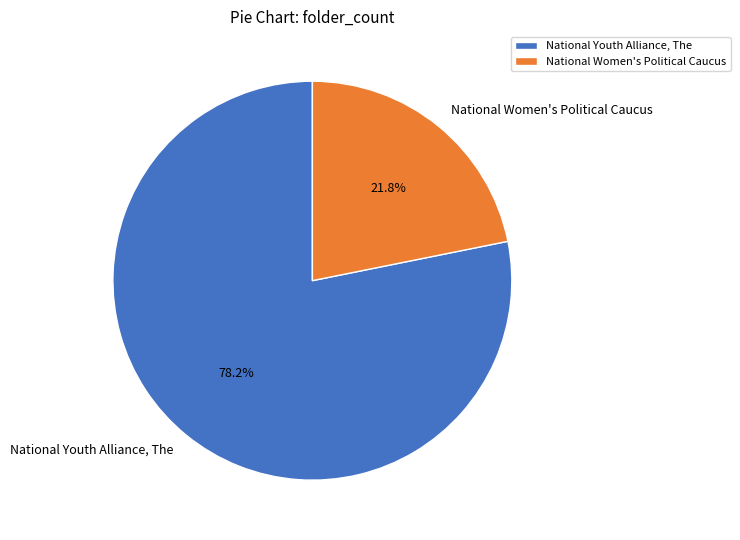

To the nearest percent, what portion does National Youth Alliance, The represent?

78%